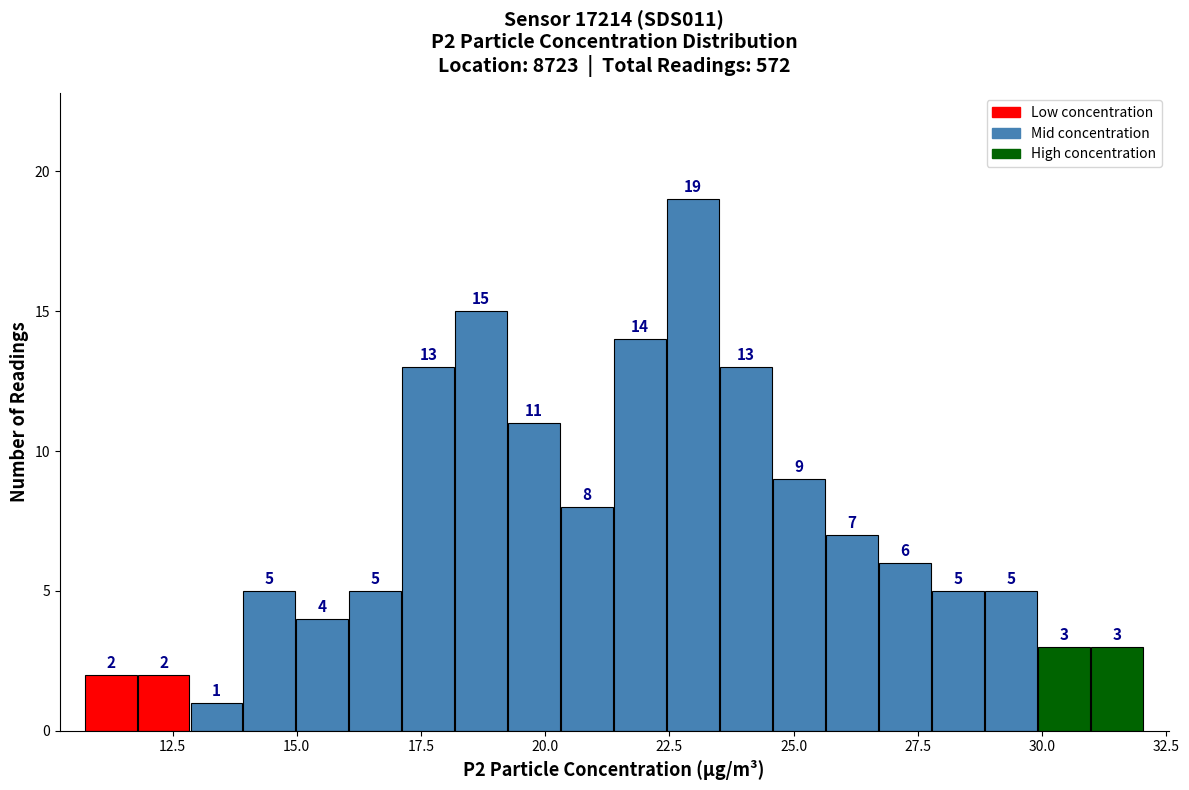

Around what value on the x-axis is the tallest bar? Give the approximate position of its centre, as read against the axis.

23.0